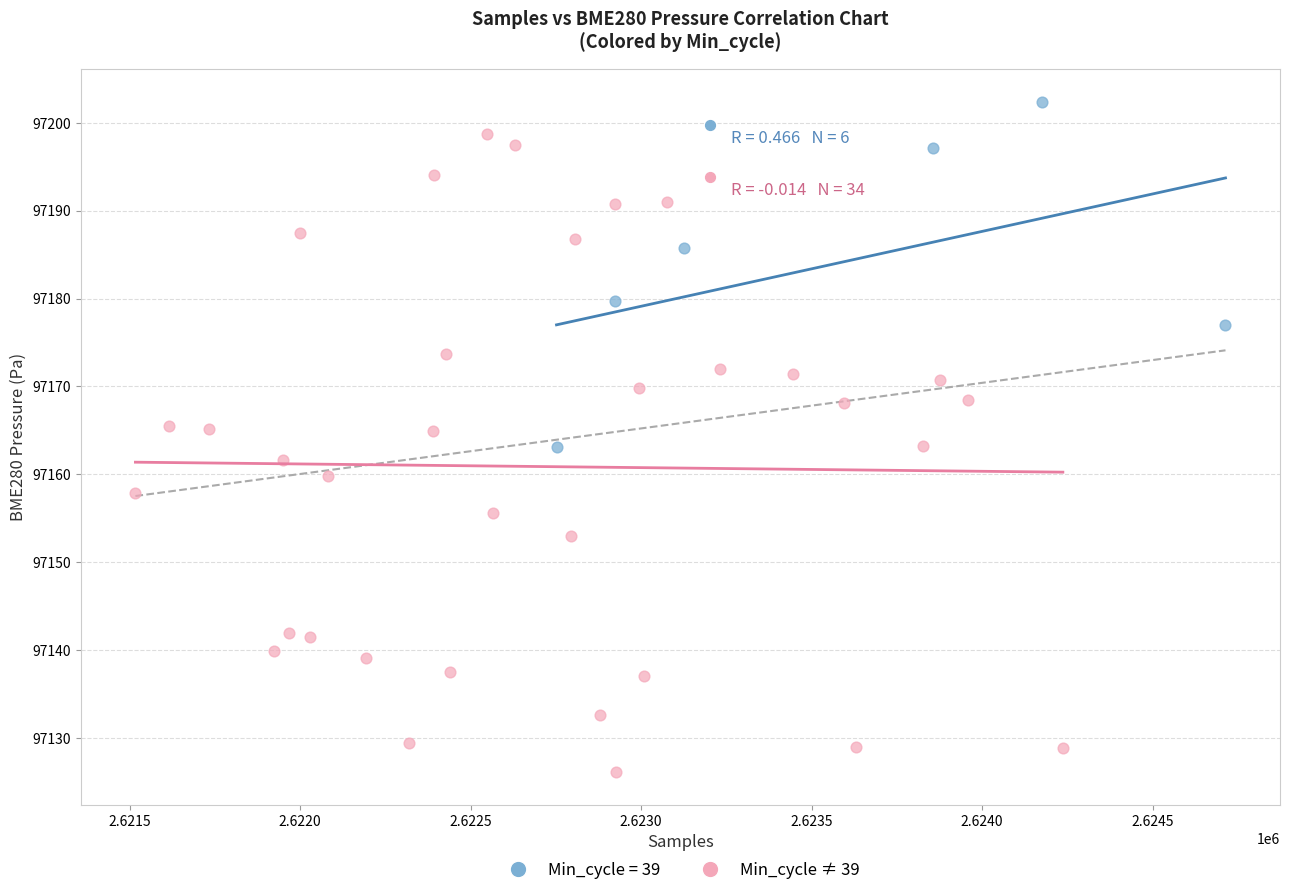

Which series has the widest spread of Y values?

Min_cycle ≠ 39